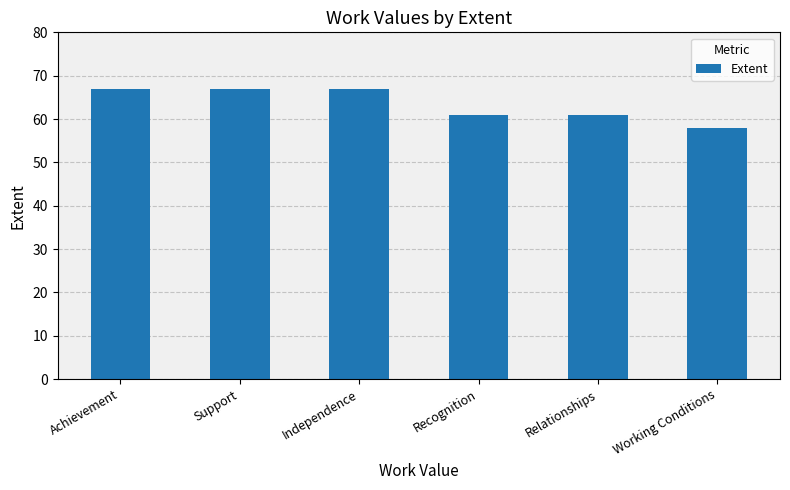

True or false: the data shows 61 at Relationships.

True